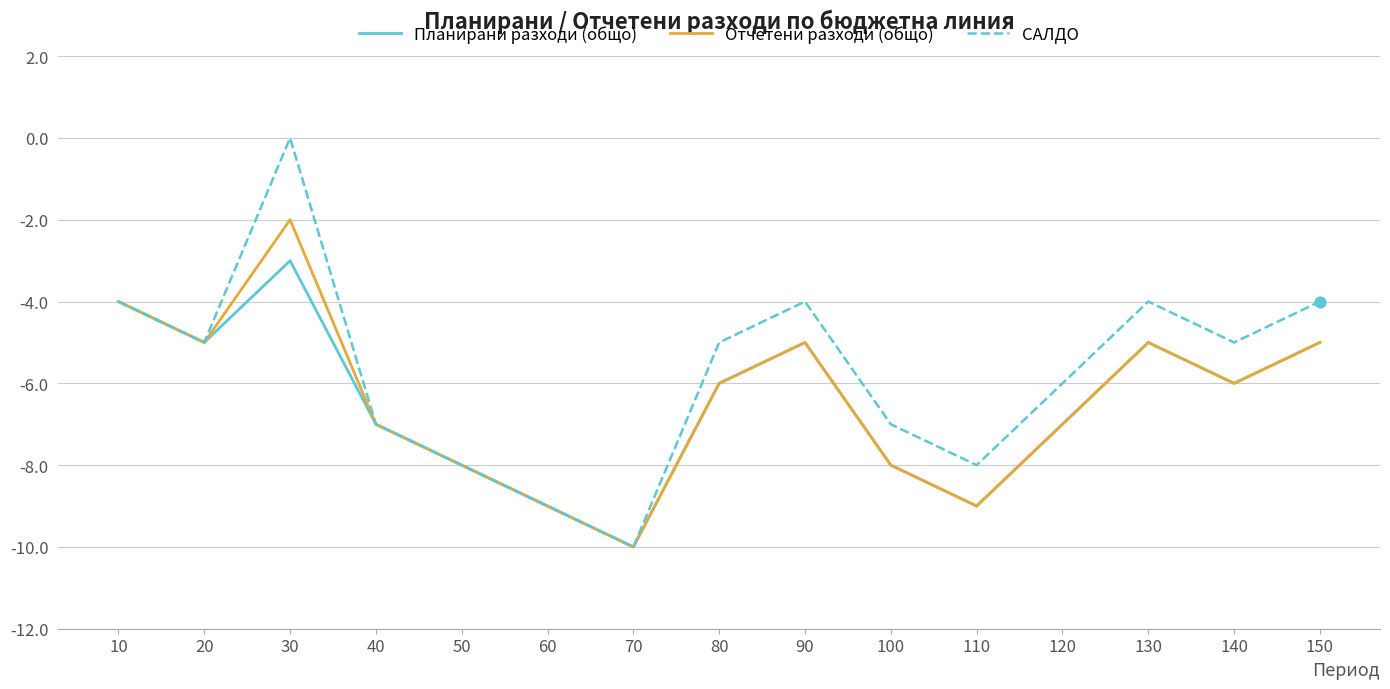

What are all the series names shown in the legend?

Планирани разходи (общо), Отчетени разходи (общо), САЛДО